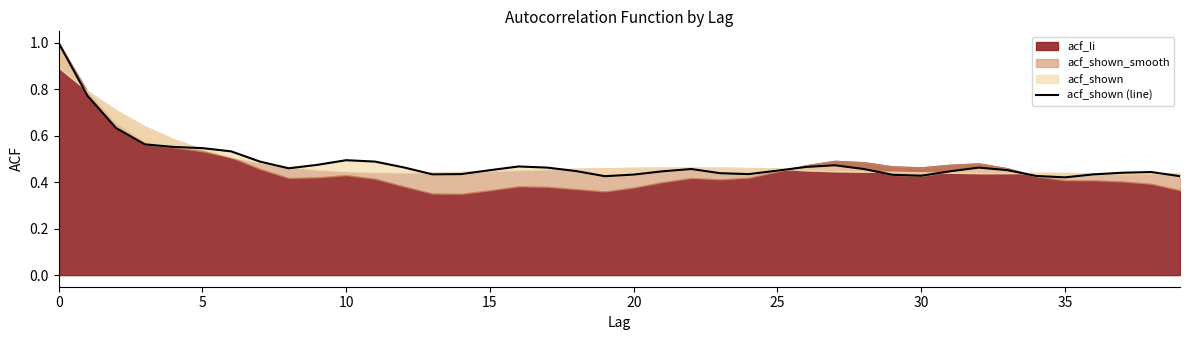

What is the sum of the values at 13 and 34?

0.9